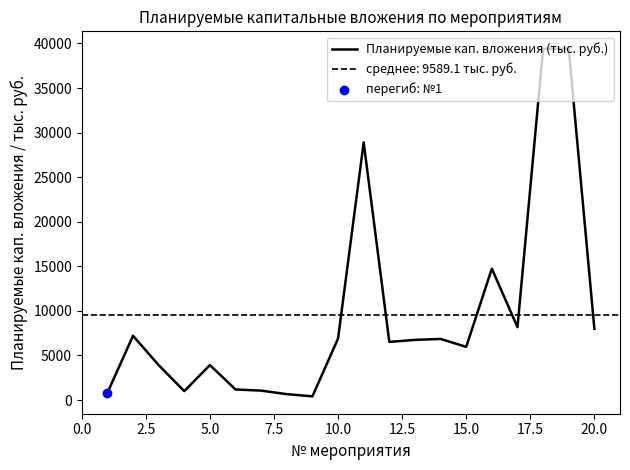

The value of Планируемые кап. вложения (тыс. руб.) at 10.0 is 11338.3. True or false?

False